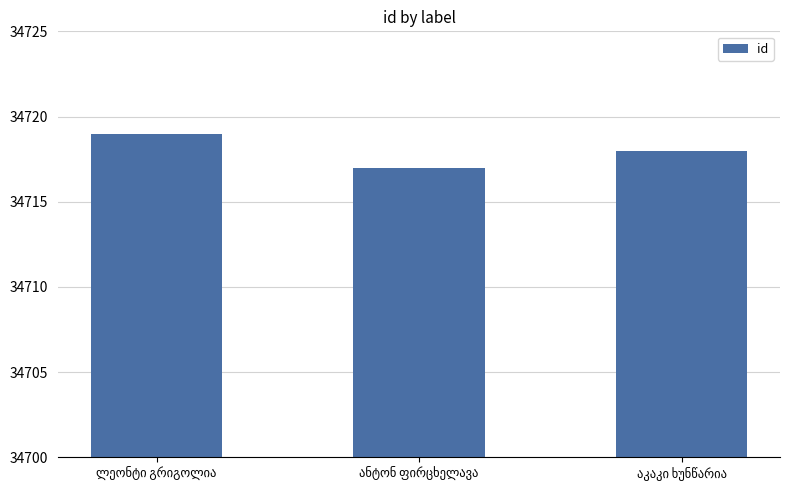

What is the minimum value shown in the chart?

34717